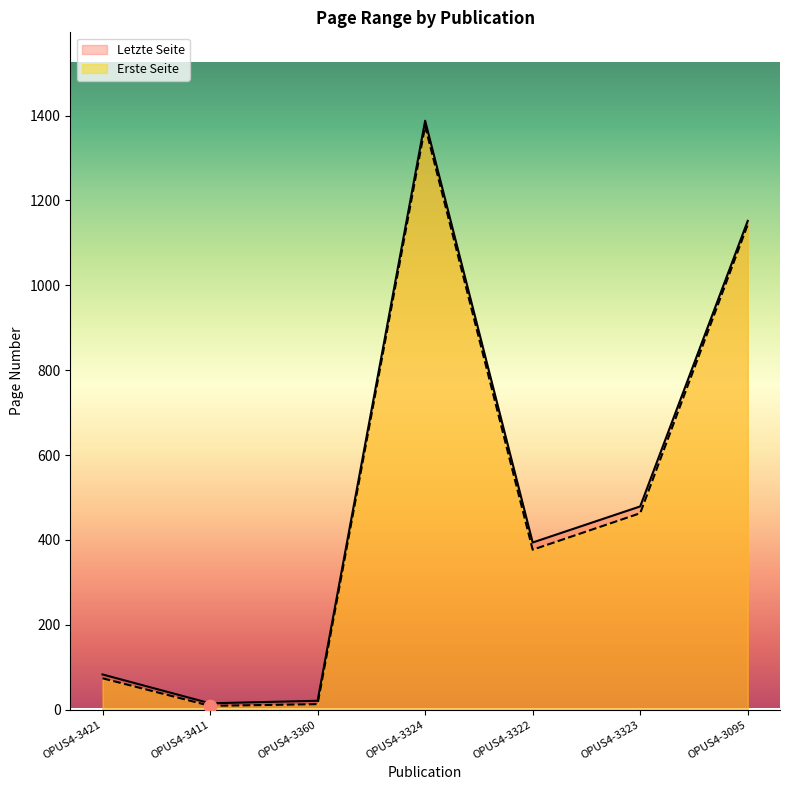

Which series contains the highest Y value?

Letzte Seite